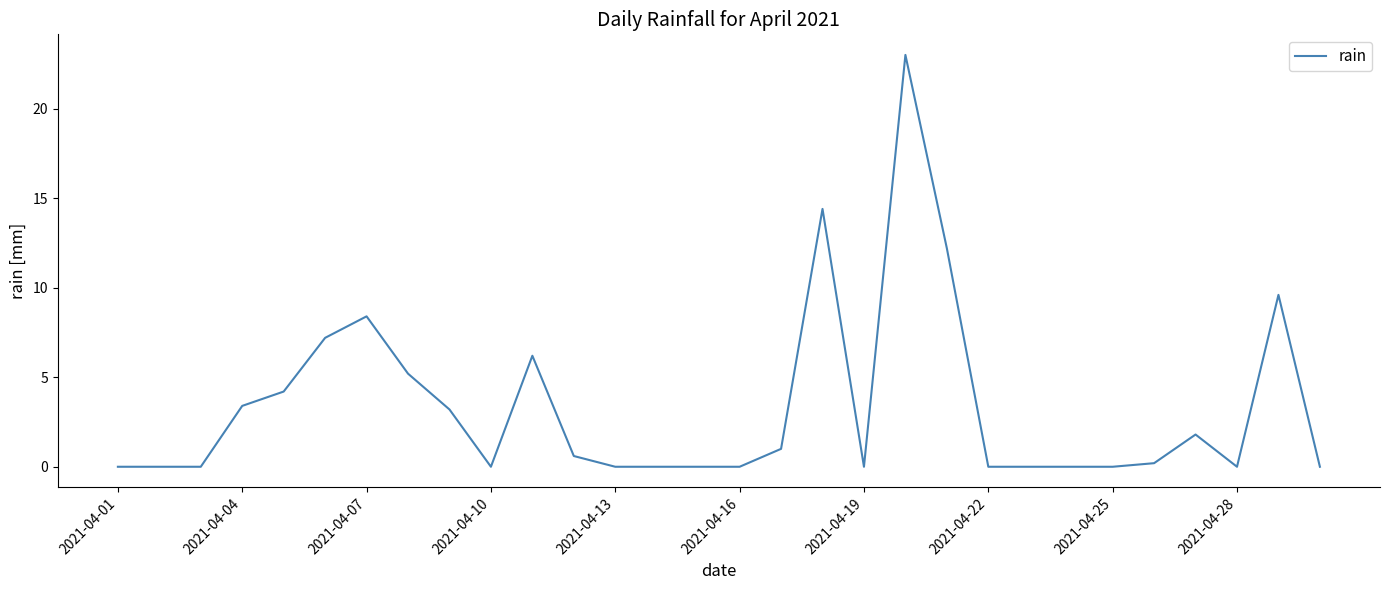

What is the maximum value shown in the chart?

23.0